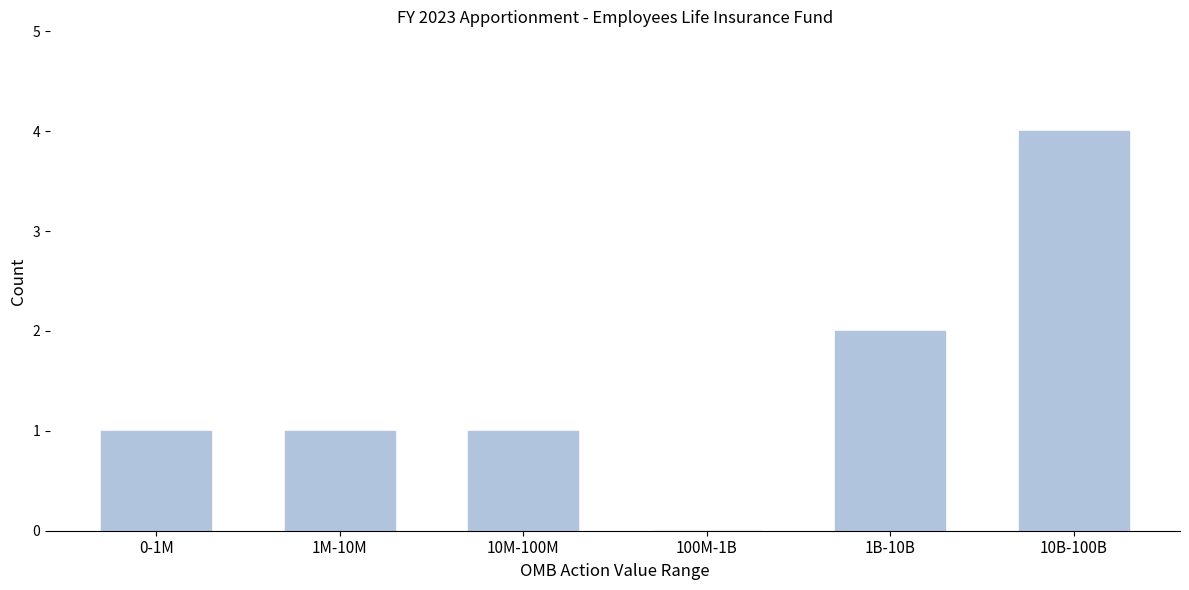

Reading left to right, what are all the values shown in this chart?

0-1M=1	1M-10M=1	10M-100M=1	100M-1B=0	1B-10B=2	10B-100B=4